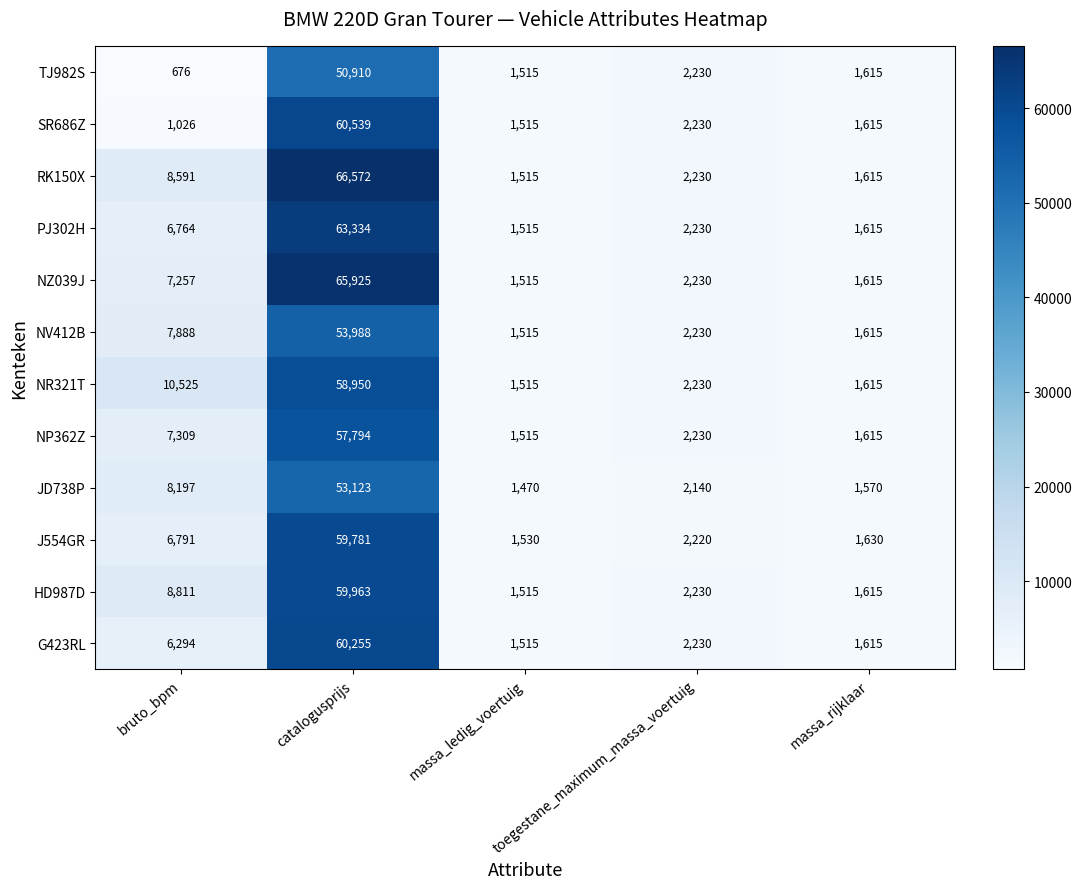

The value of TJ982S at toegestane_maximum_massa_voertuig is 3713. True or false?

False